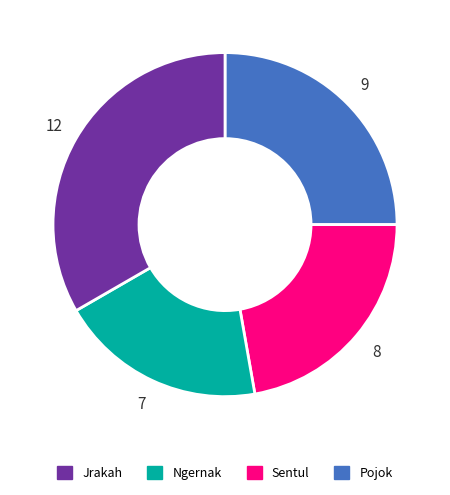

Count the number of slices in the pie.

4